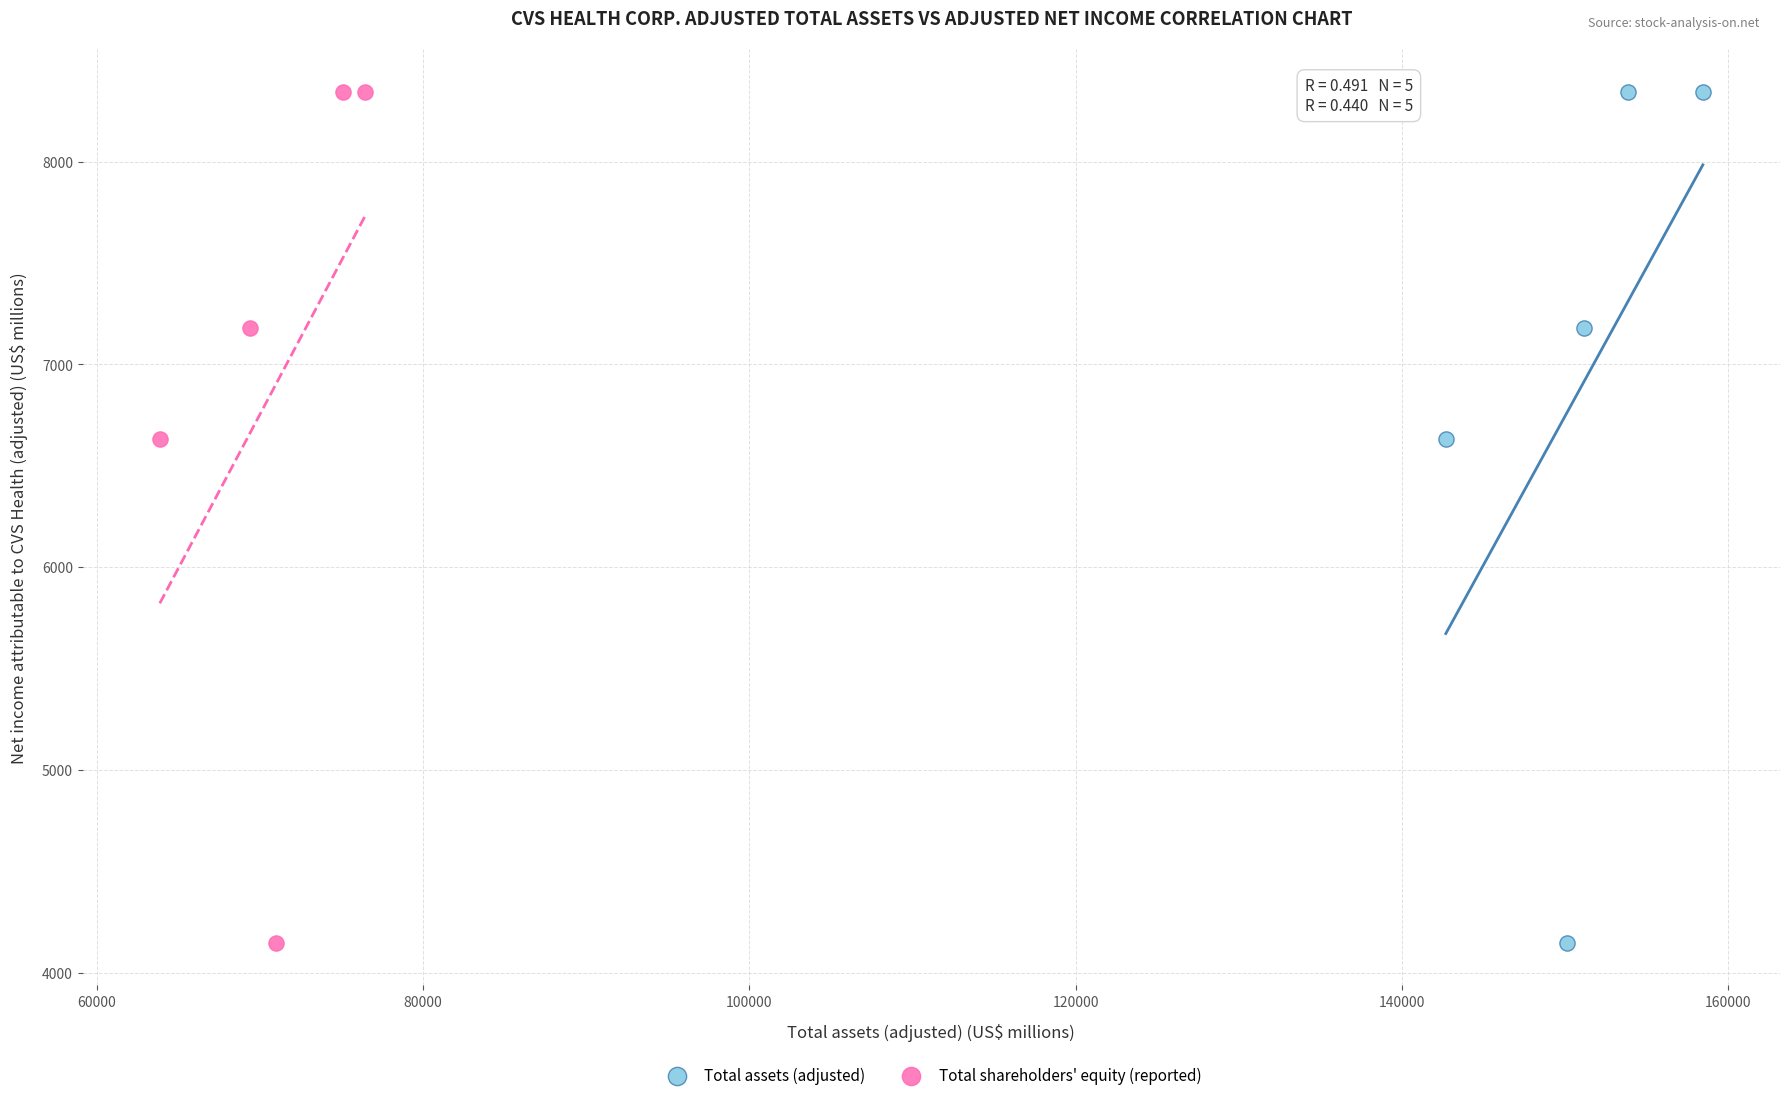

What are all the series names shown in the legend?

Total assets (adjusted), Total shareholders' equity (reported)